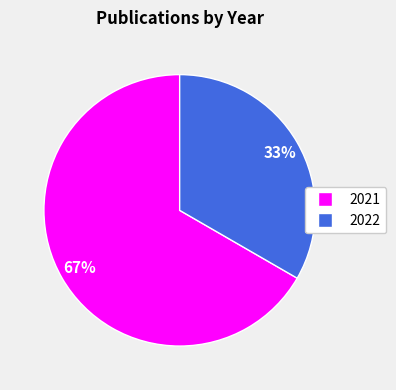

Approximately how many times larger is the value at 2022 compared to 2021?

0.5